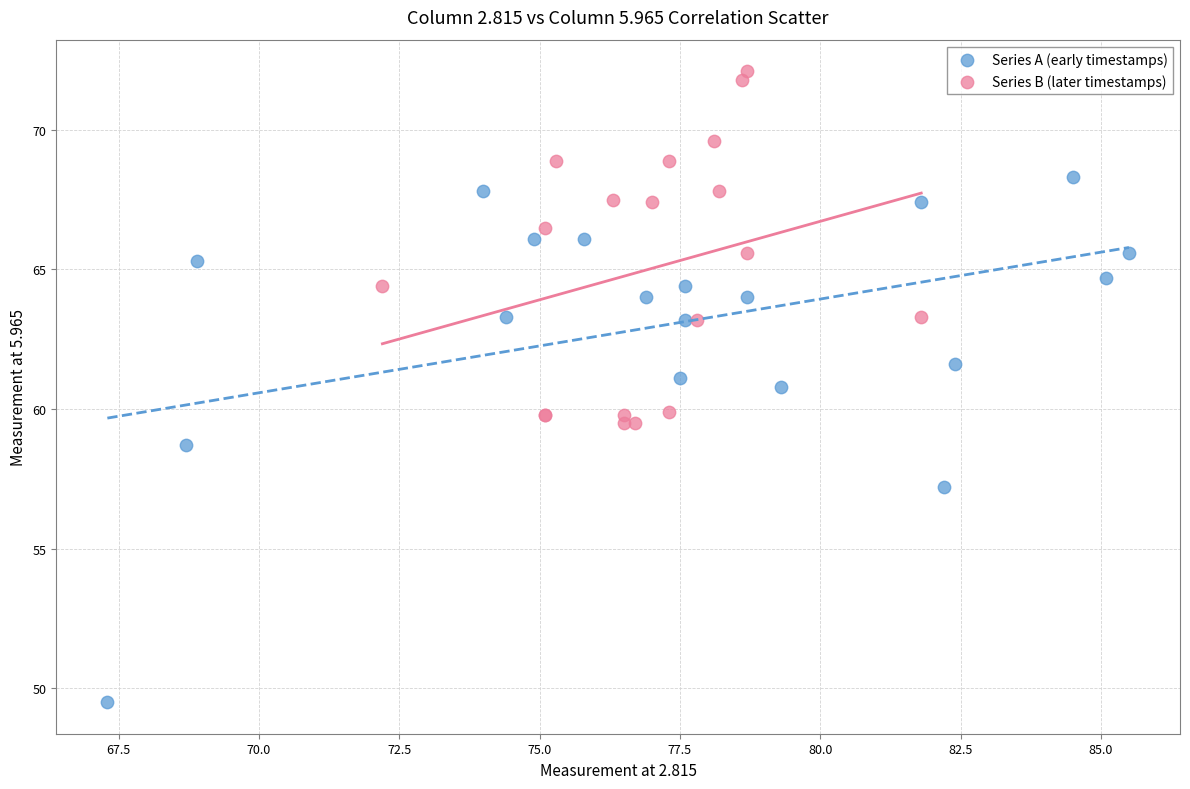

Which series contains the lowest Y value?

Series A (early timestamps)